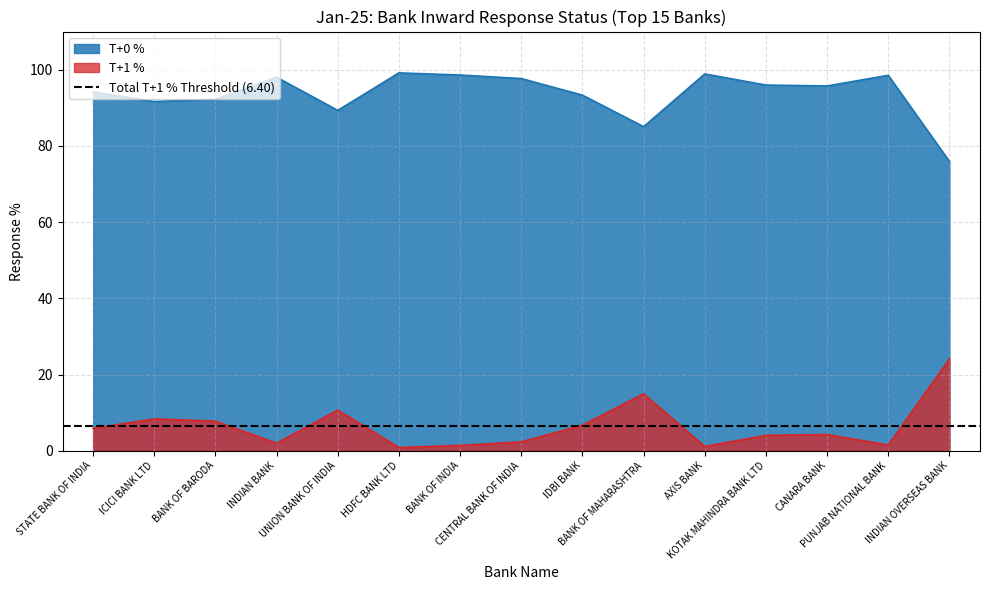

Which series changed the most between BANK OF INDIA and CANARA BANK?

T+1 %